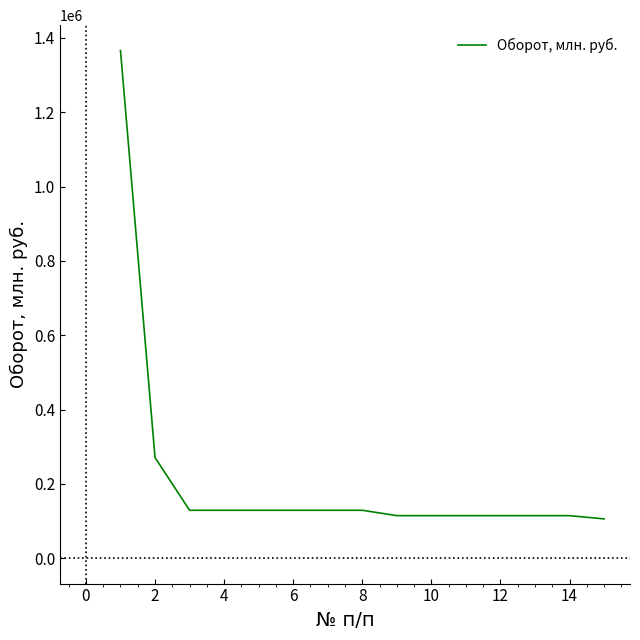

What is the difference between the maximum and minimum values?

1260232